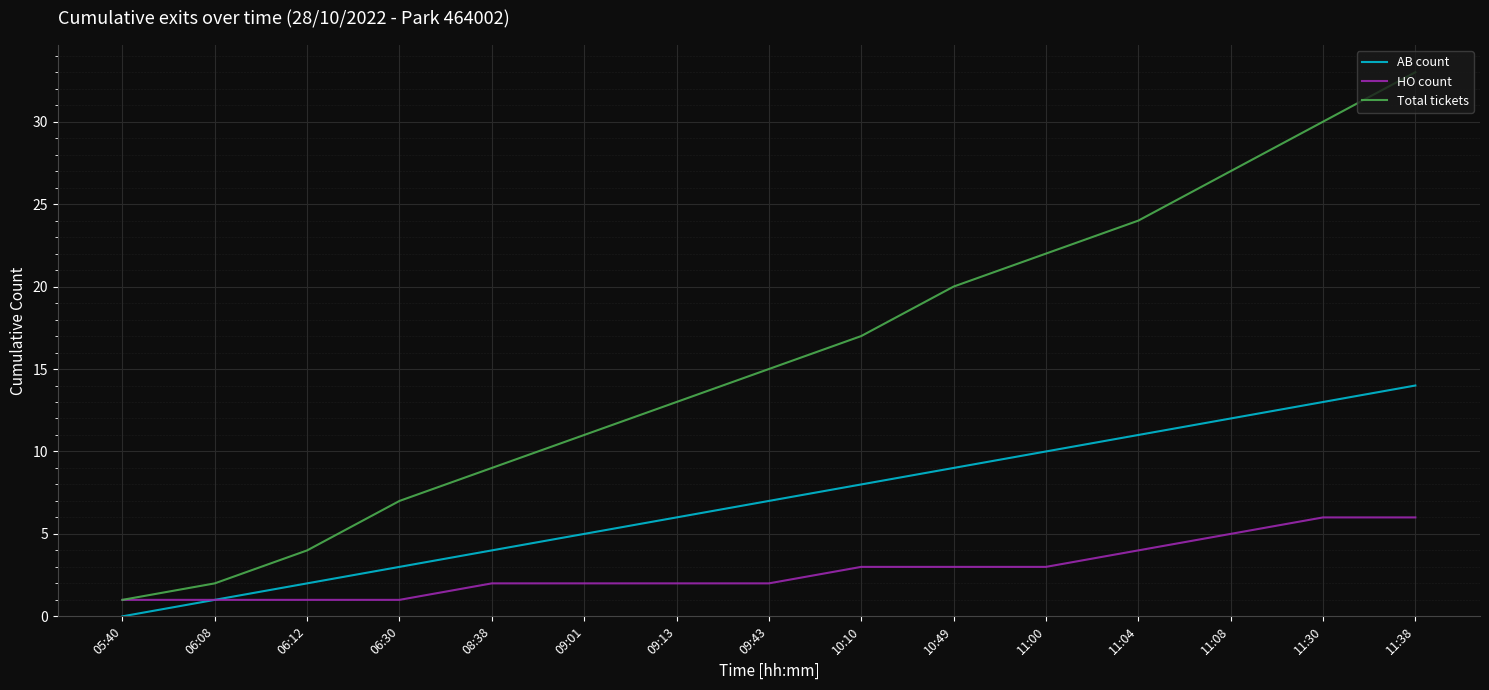

Count the number of categories in the chart.

15